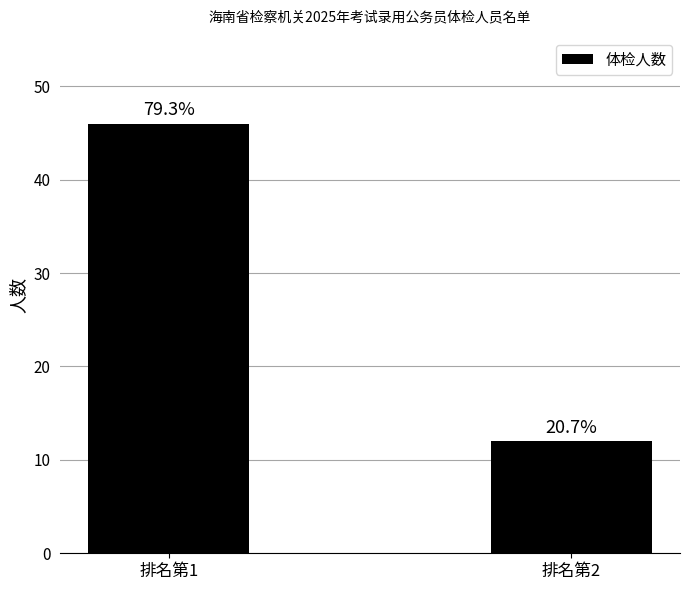

Is it true that the value at 排名第1 is 46?

True